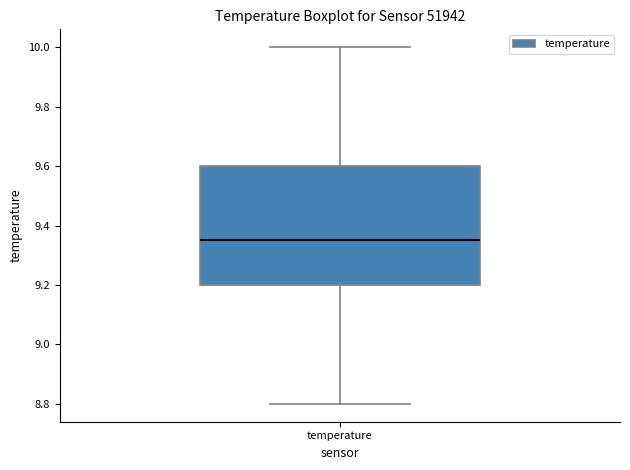

Transcribe this box plot: give where the median line is, the range the box spans, and where the two whiskers end, as read against the y-axis. The values are not printed on the chart, so give them approximately, as read against the axis.

median 9.36, box 9.20 to 9.60, whiskers 8.80 to 10.00